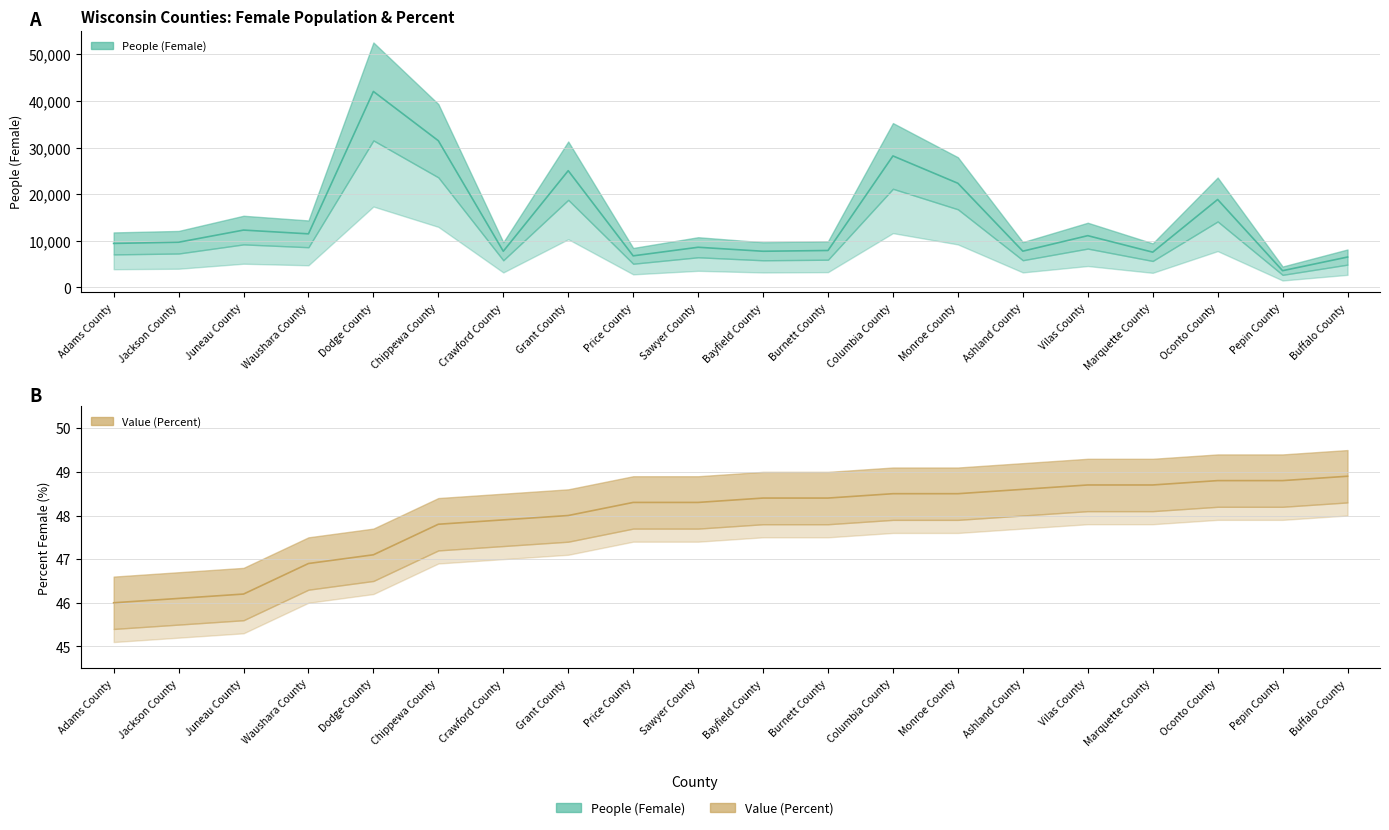

True or false: Value (Percent) has more than 0 interior local peaks.

False